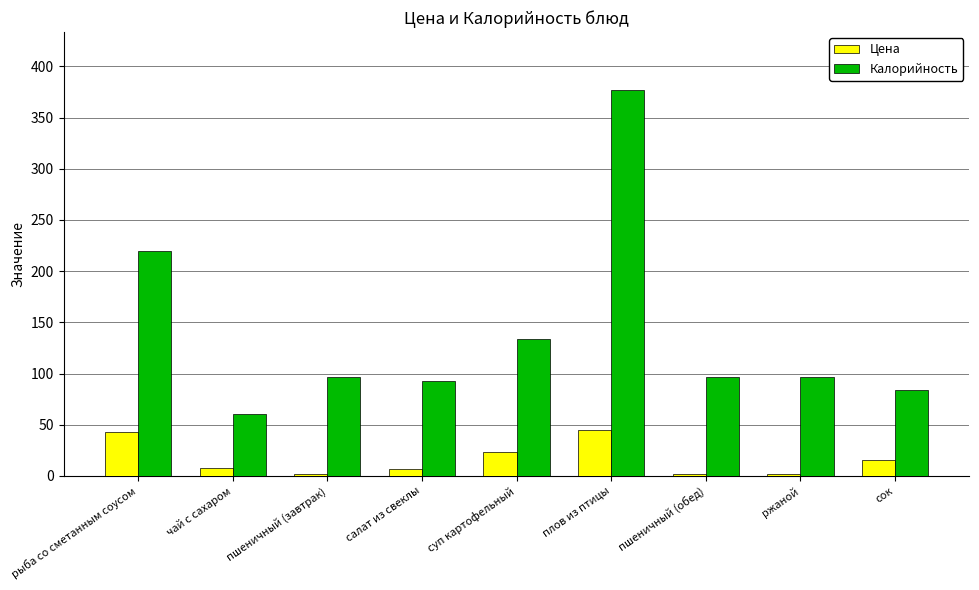

What is the label of the 9th bar from the left?

сок